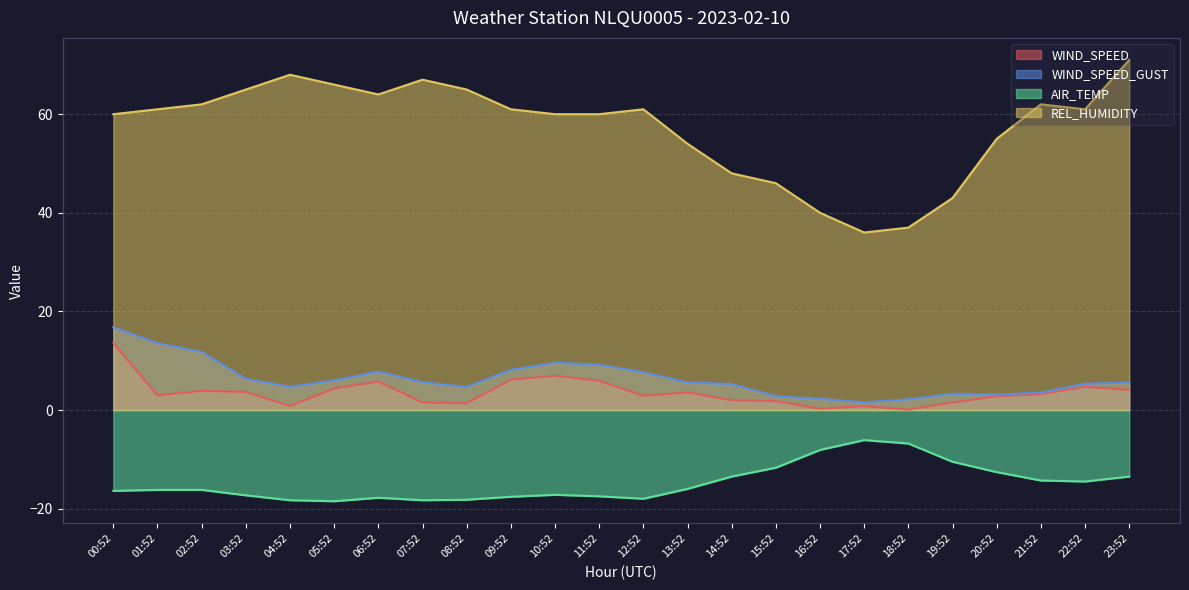

What is the label of the 15th point from the left?

14:52